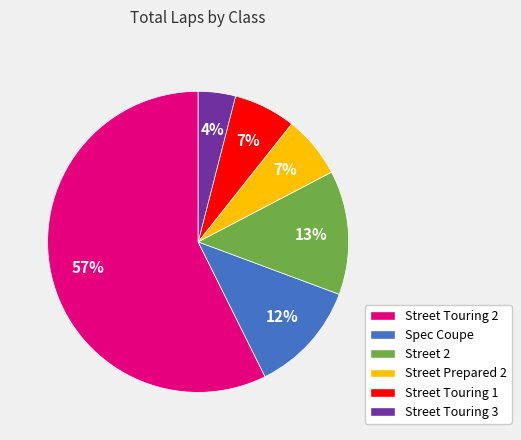

Is the sum of Street Touring 2 and Spec Coupe greater than half?

Yes